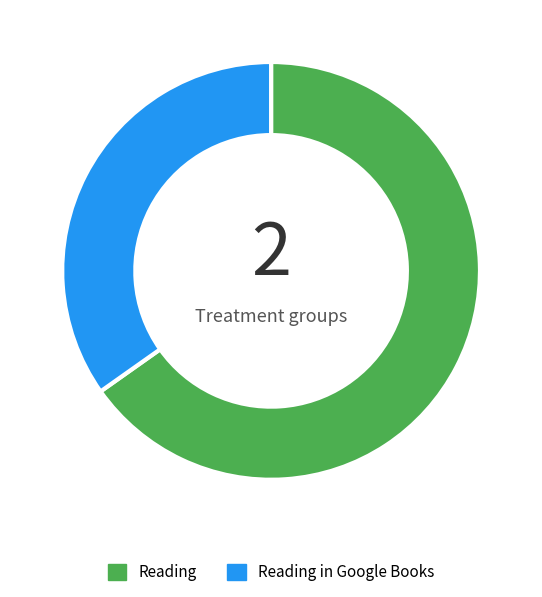

Is it true that Reading is 65% of the pie?

True